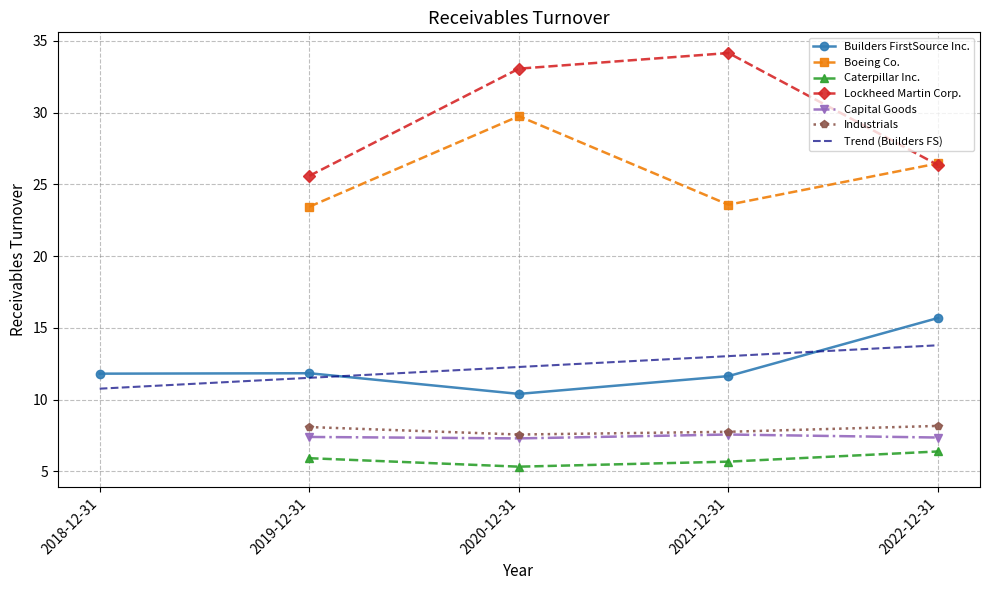

What is the average value of the Caterpillar Inc. series?

5.8